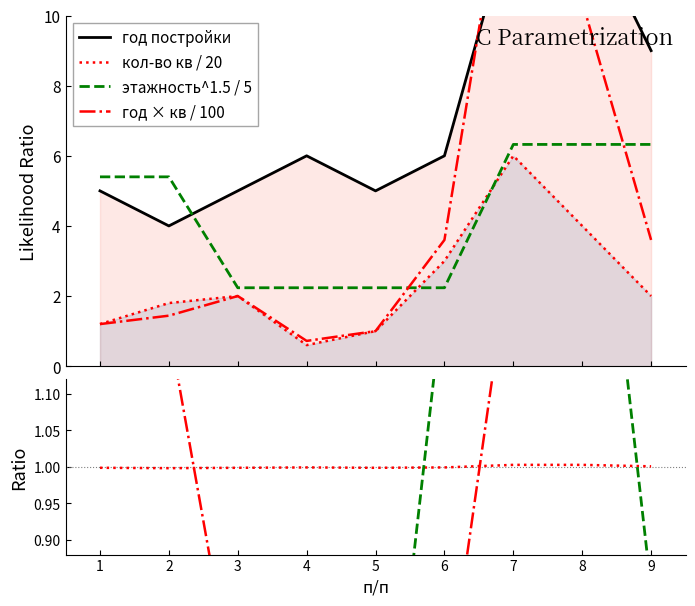

What is the difference between the highest and lowest values at 8?

9.4